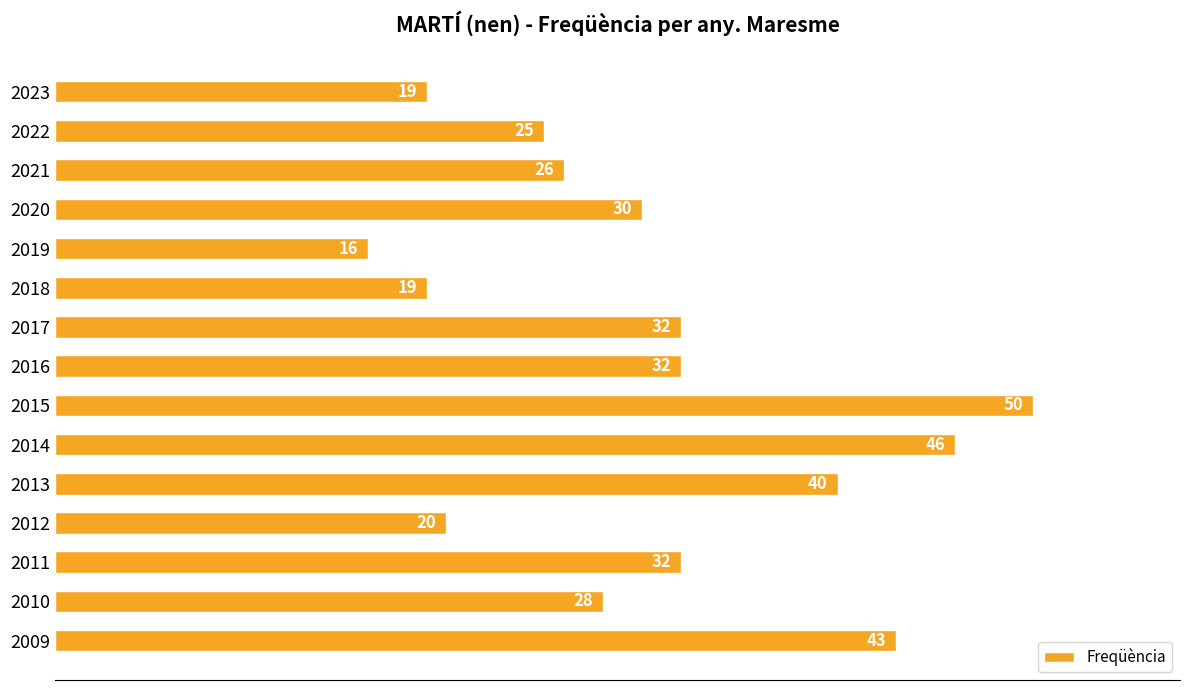

The value at 2021 is 26. True or false?

True